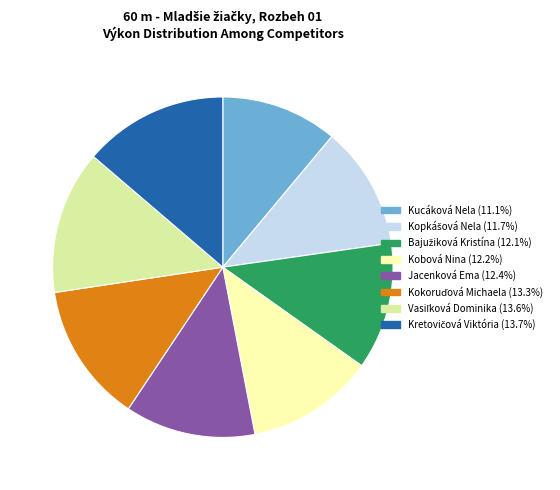

Which slice is the smallest?

Kucáková Nela